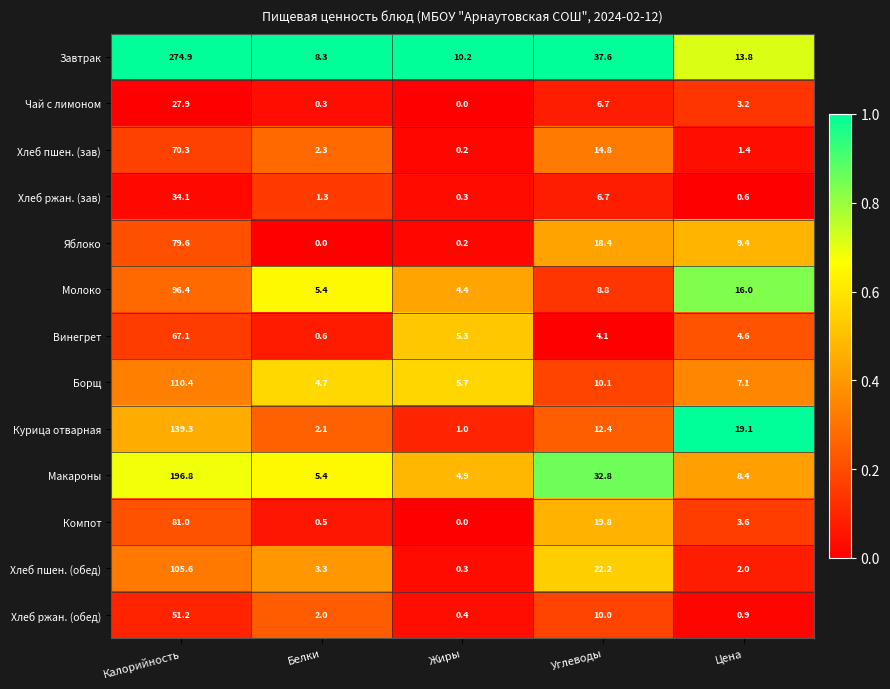

True or false: Чай с лимоном has a value of 27.9 at Калорийность.

True